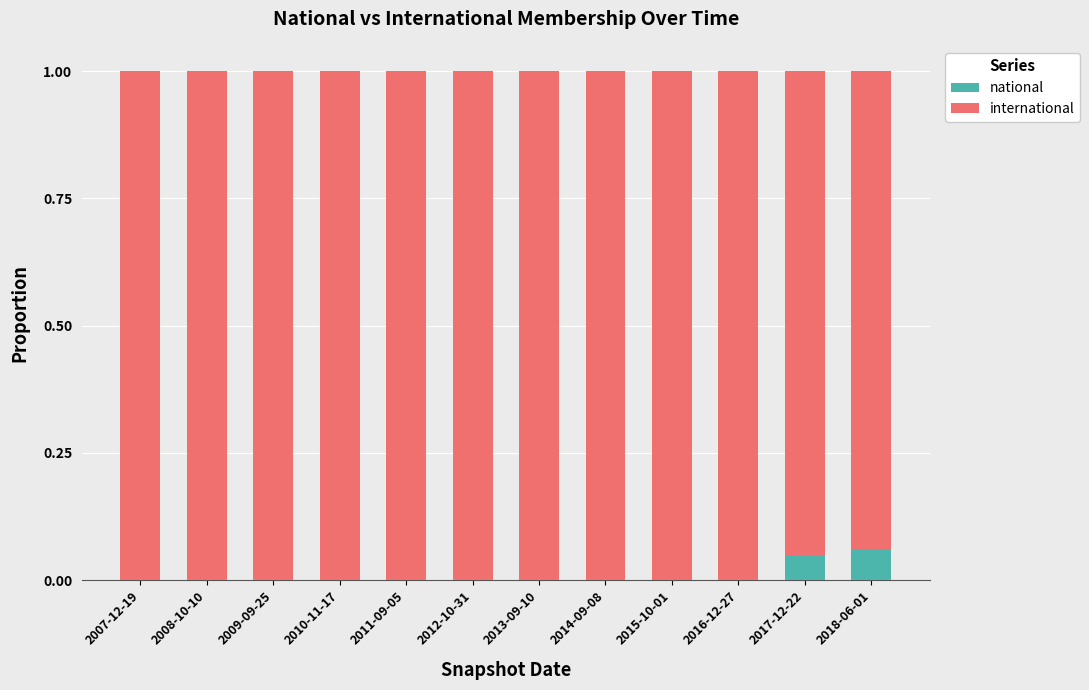

True or false: national has a value of 0.0 at 2010-11-17.

True